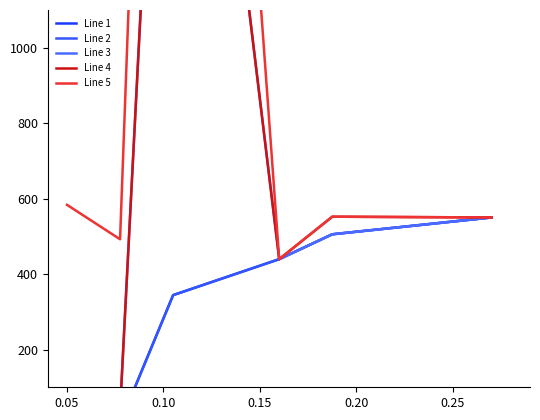

True or false: Line 5 has more than 0 interior local peaks.

True